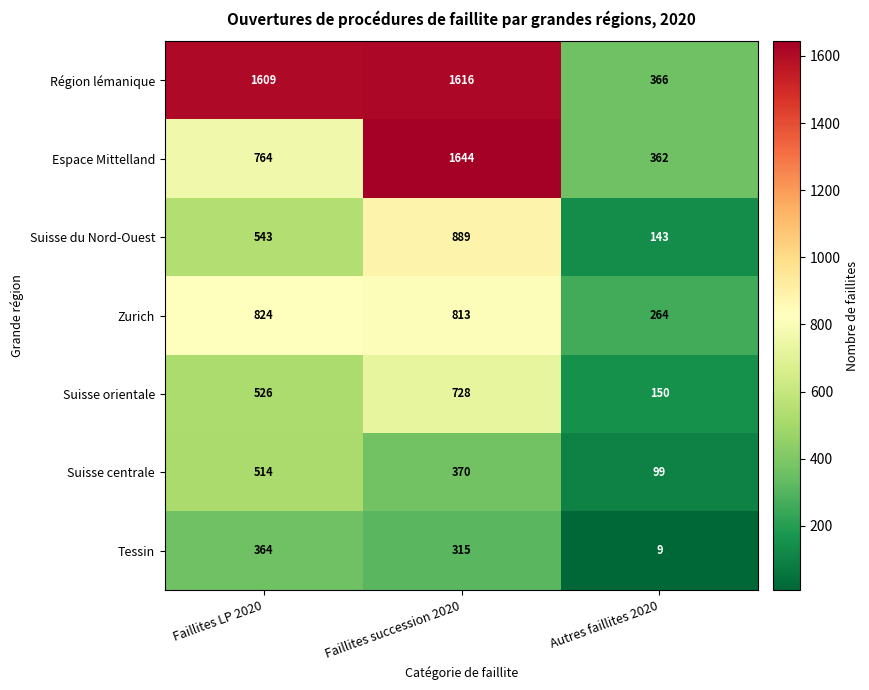

What is the spread (max minus min) of values at Autres faillites 2020?

357